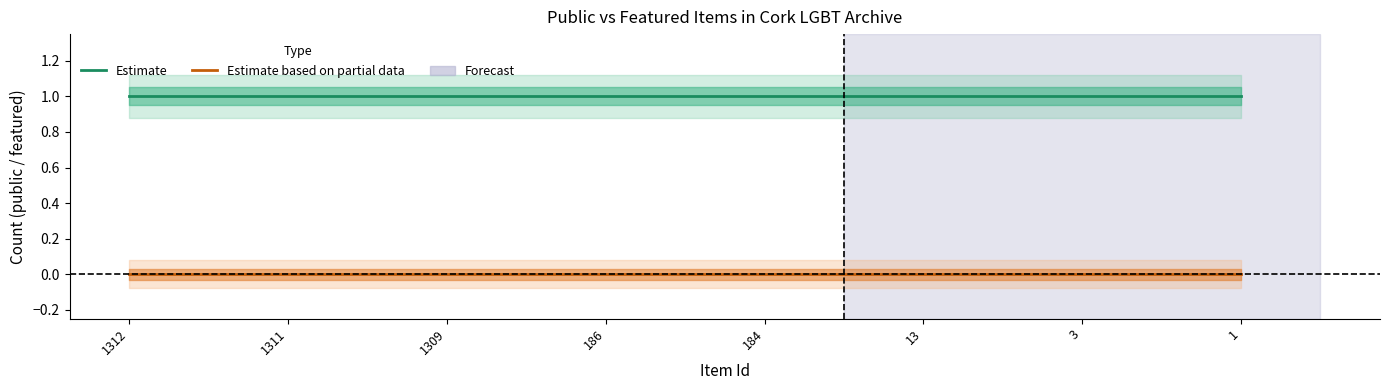

Reading right to left, list all the values displayed in this chart.

Estimate: 1	1	1	1	1	1	1	1
Estimate based on partial data: 0	0	0	0	0	0	0	0